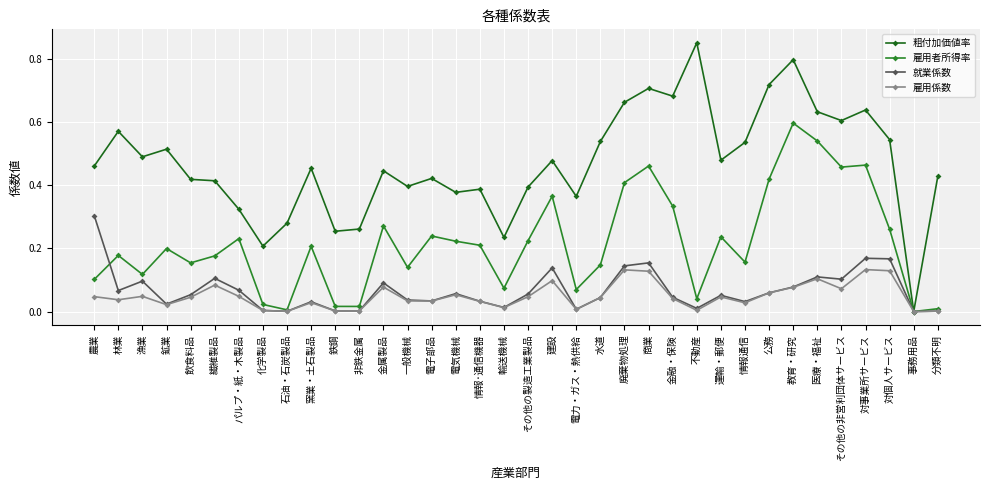

How many values in the 粗付加価値率 series exceed 0?

35